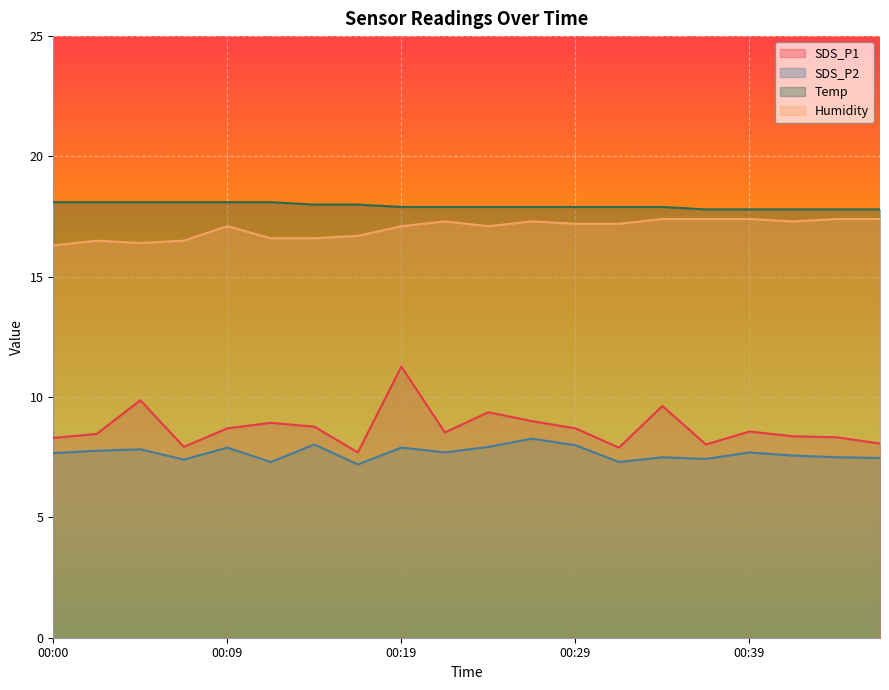

At how many categories does at least one series exceed 15?

20